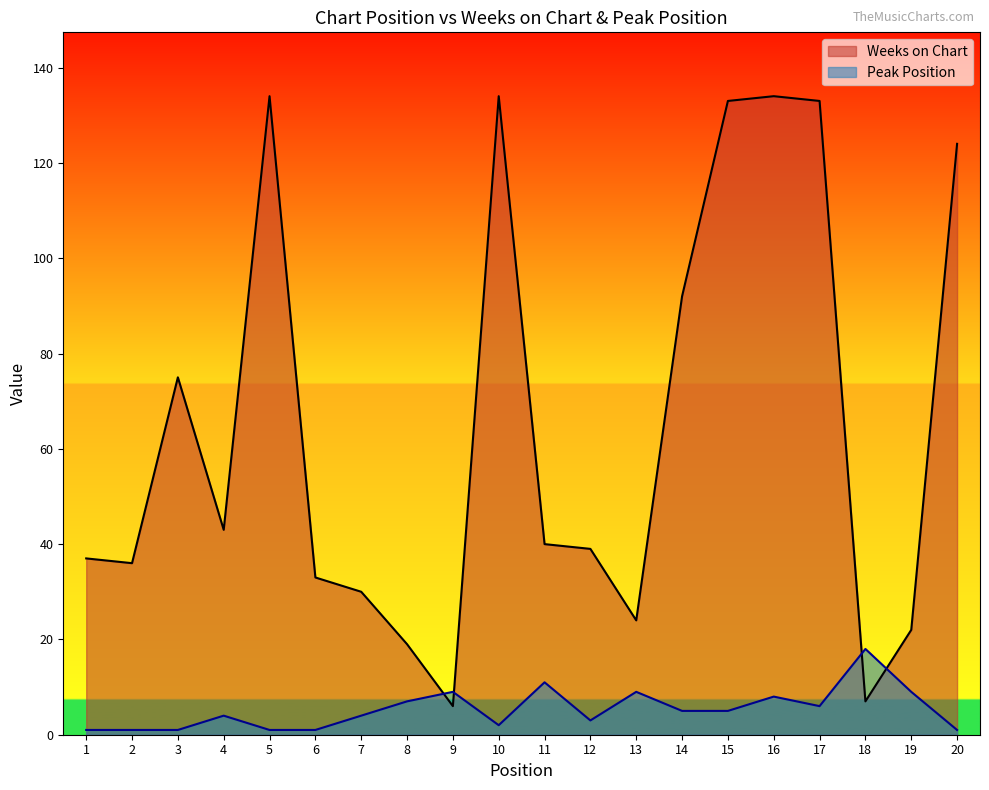

How many intersections are there between Peak Position and Weeks on Chart?

4